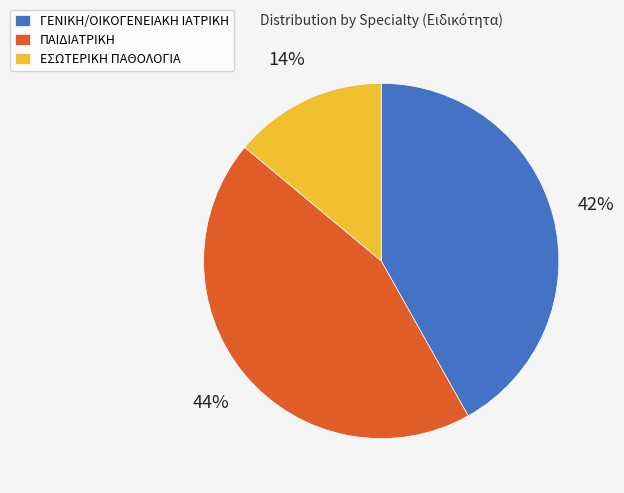

What percentage is the ΠΑΙΔΙΑΤΡΙΚΗ slice, to the nearest percent?

44%